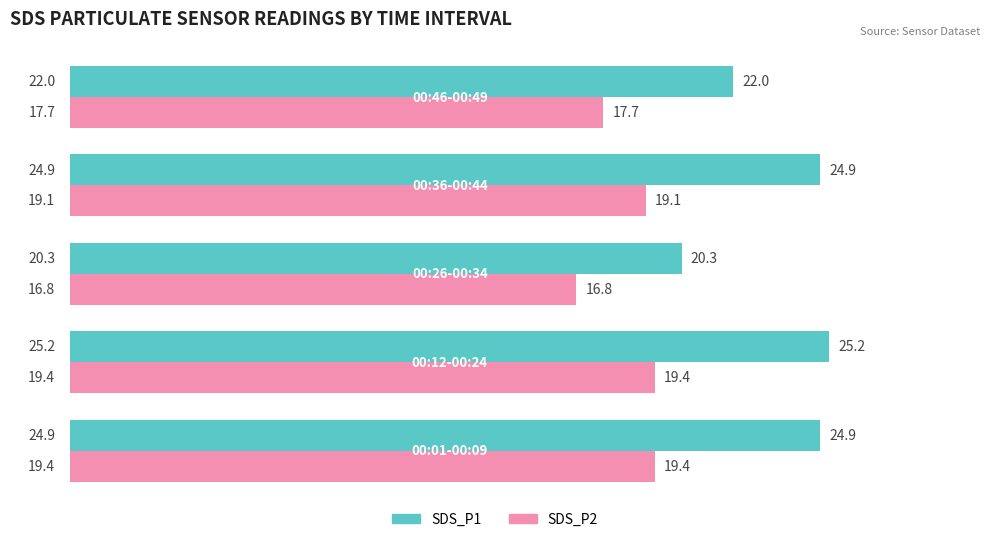

What is the maximum value shown in the chart?

25.2